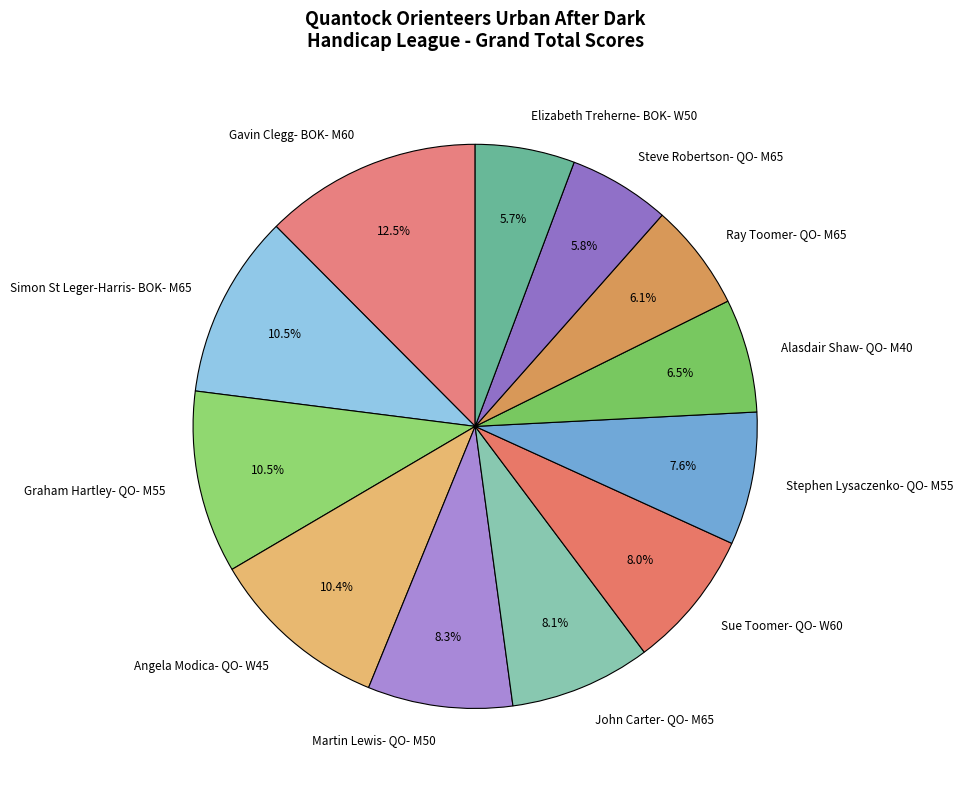

Which has a higher value, Alasdair Shaw- QO- M40 or Steve Robertson- QO- M65?

Alasdair Shaw- QO- M40